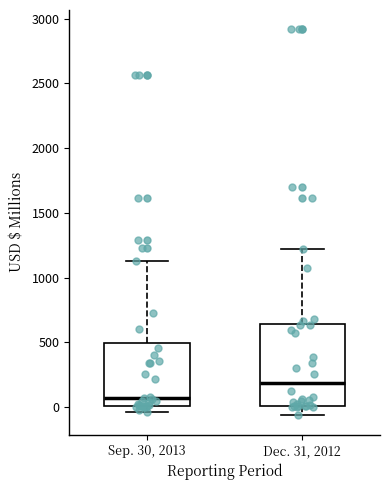

Where is the upper edge of the box for Dec. 31, 2012 on the y-axis? The values are not printed on the chart, so give them approximately, as read against the axis.

650